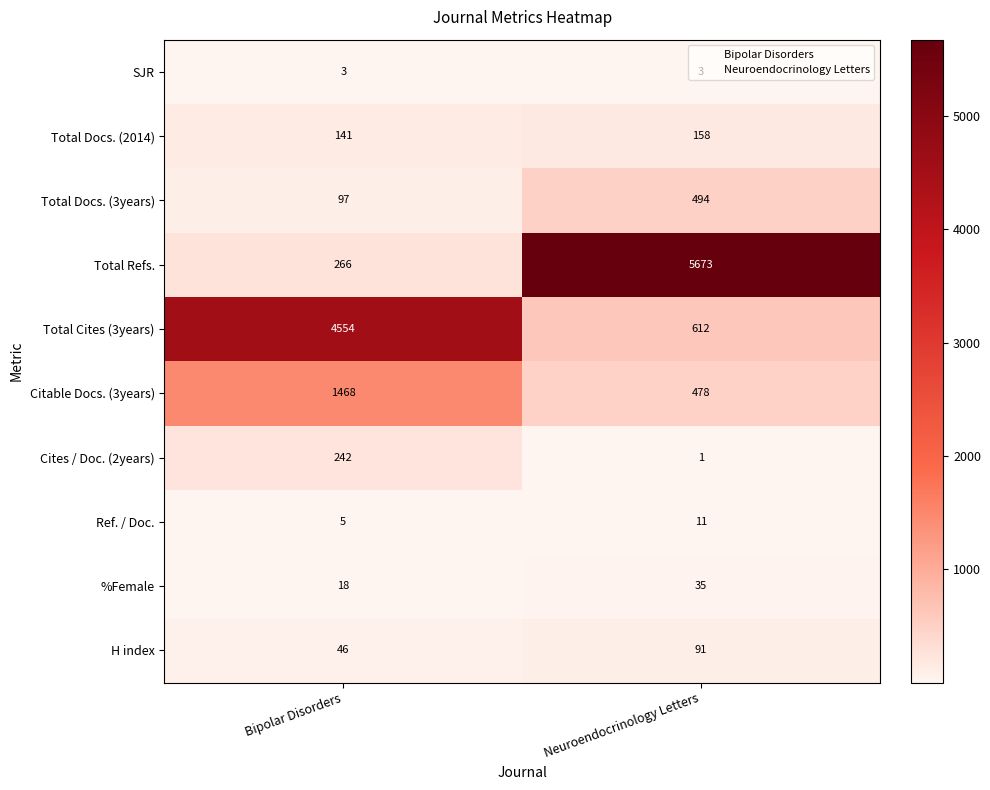

At which label is Ref. / Doc. closest to 8?

Bipolar Disorders